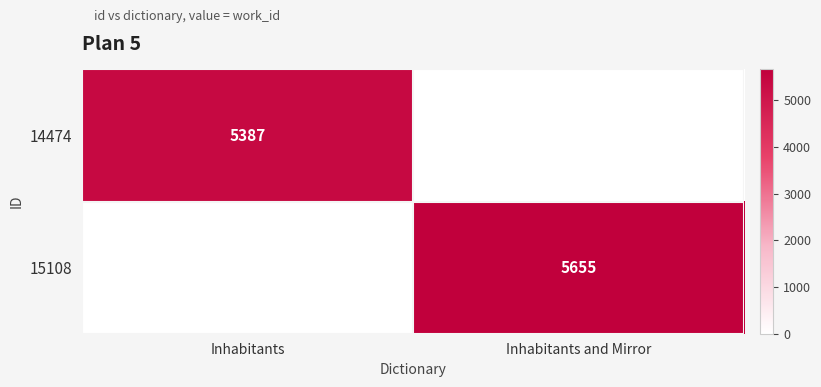

The value of 14474 at Inhabitants is 5387. True or false?

True